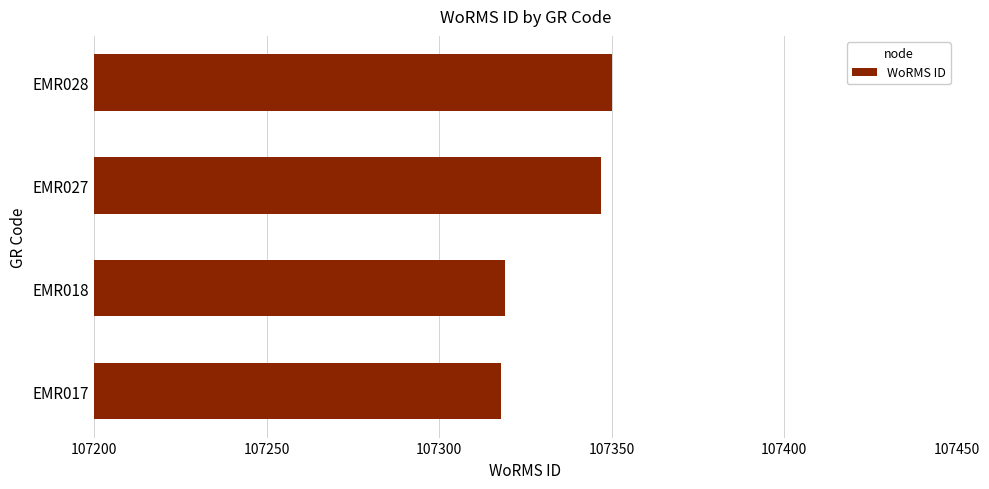

Reading top to bottom, extract all data points from this chart.

107350	107347	107319	107318